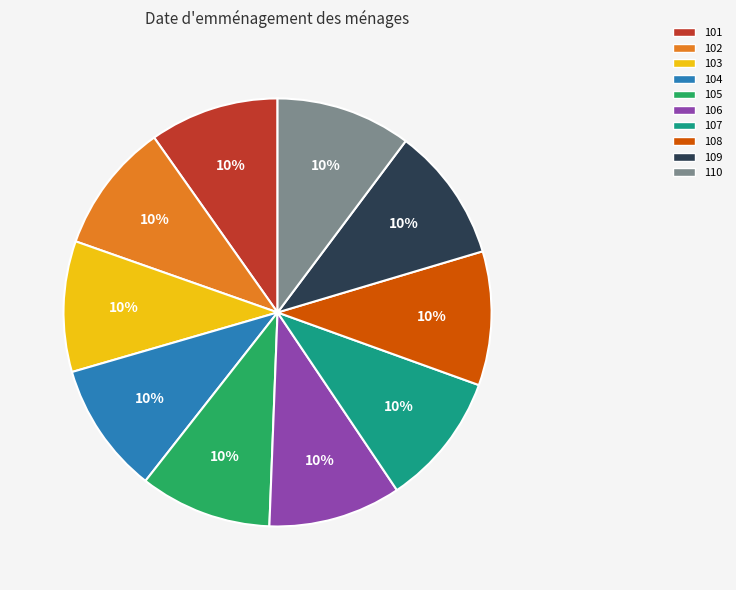

What percentage is the 107 slice, to the nearest percent?

10%